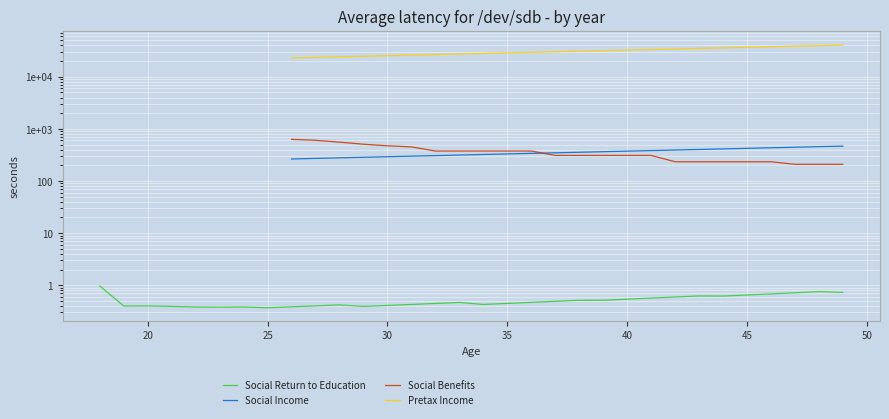

True or false: Pretax Income has a value of 24772.3 at 11.

True